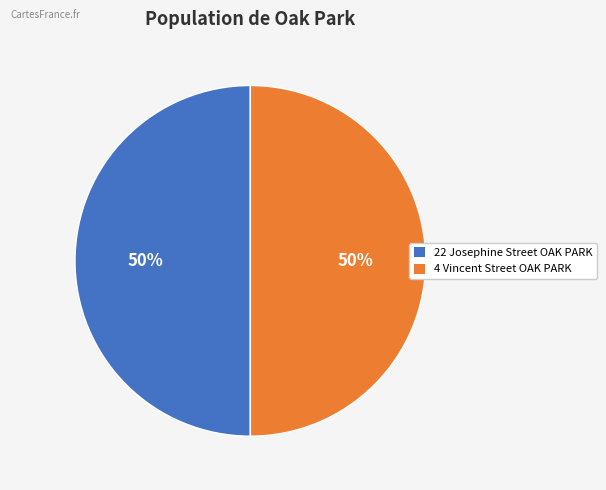

The 4 Vincent Street OAK PARK slice represents 60% of the pie. True or false?

False